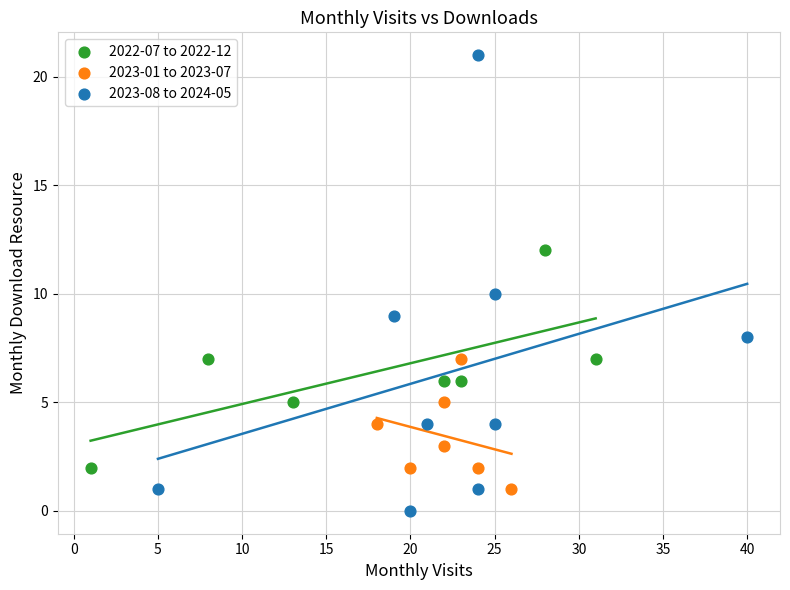

Which series reaches the minimum Y coordinate?

2023-08 to 2024-05